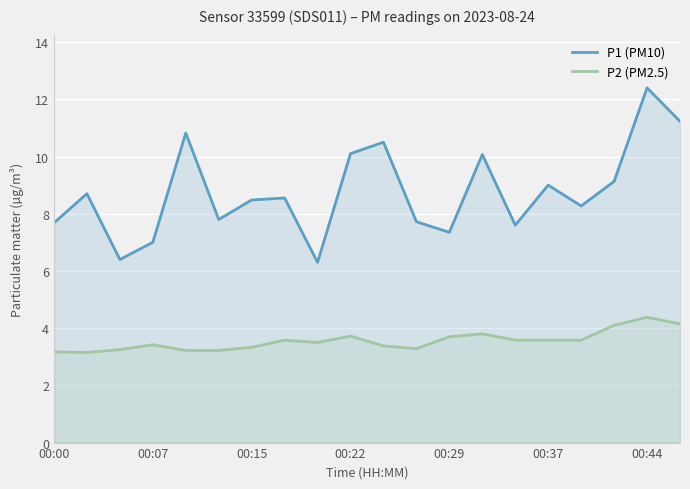

What is the minimum value for P1 (PM10)?

6.3